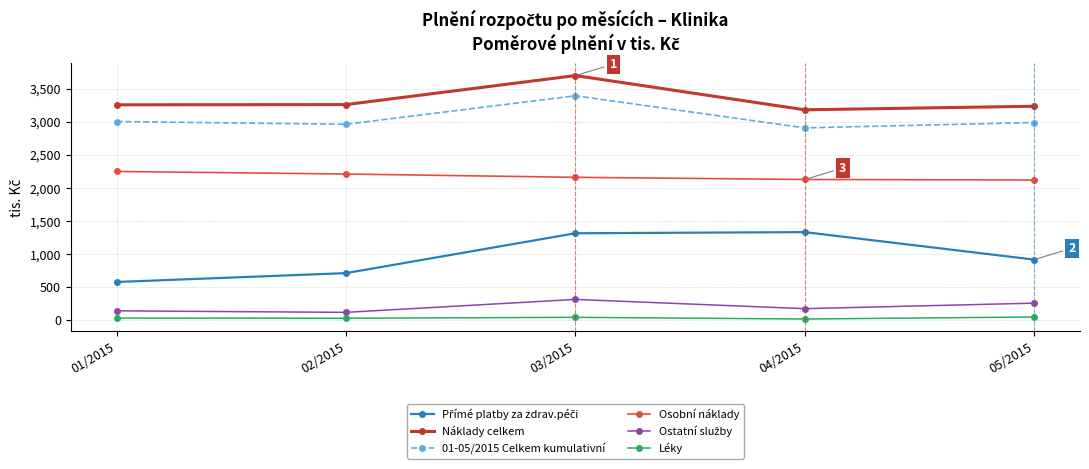

What is the value of the 01-05/2015 Celkem kumulativní point at the 3rd from the left?

3391.0